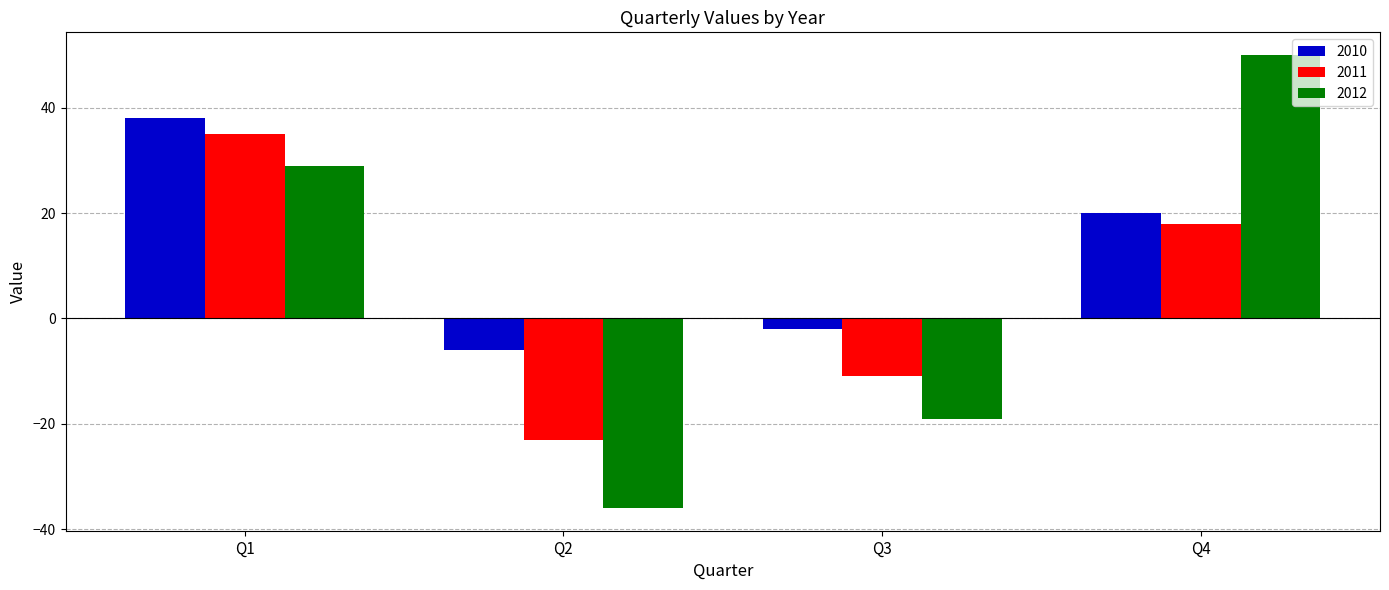

How many series are shown in this chart?

3